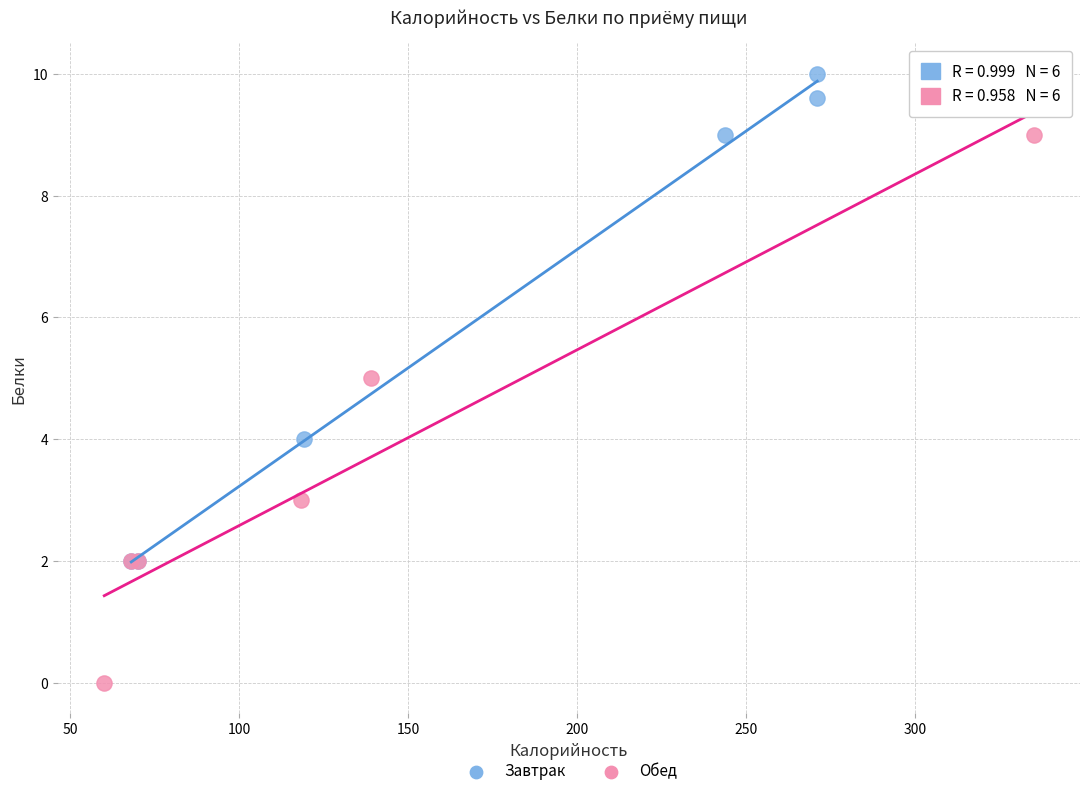

Which series reaches the minimum Y coordinate?

Обед